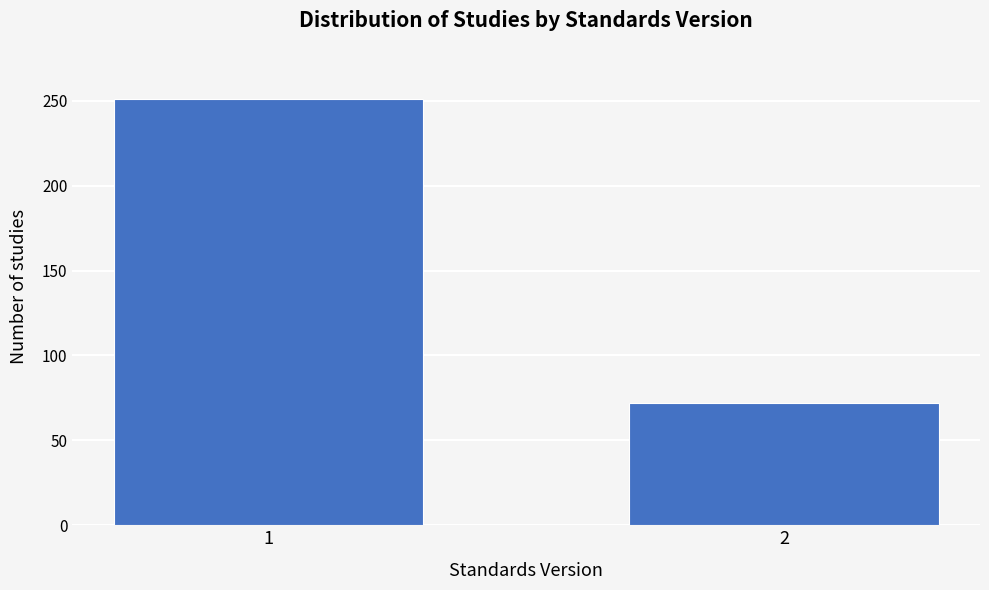

Reading right to left, transcribe all the data shown in this chart.

72	251